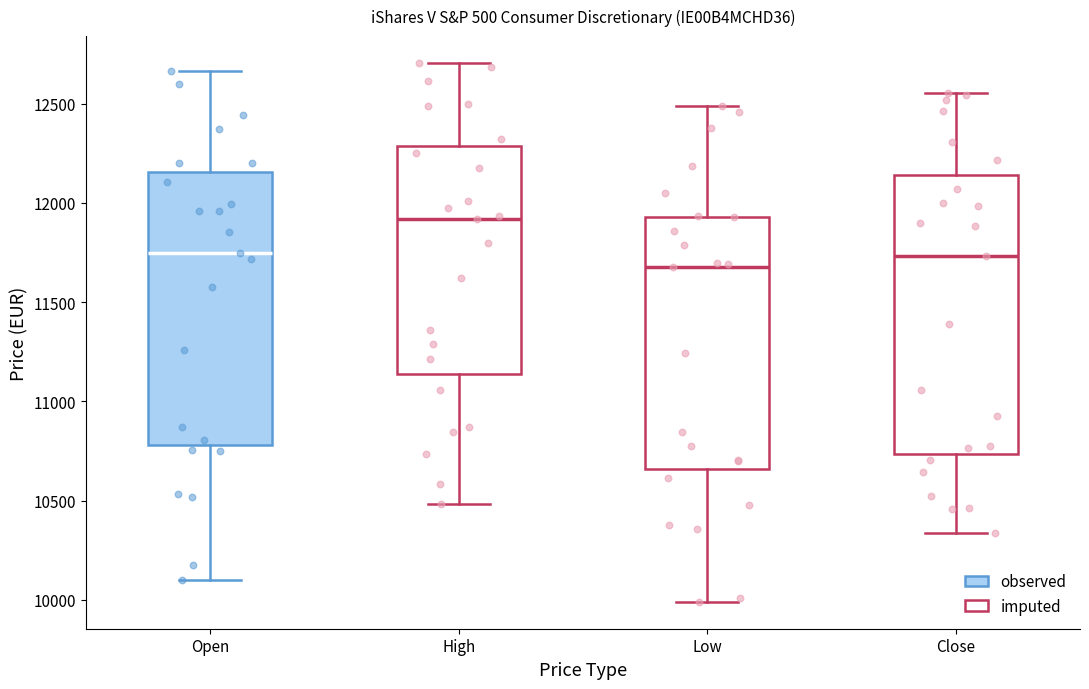

Reading left to right, transcribe this box plot: for each box, give where its median line is, the range the box spans, and where its two whiskers end, as read against the y-axis. The values are not printed on the chart, so give them approximately, as read against the axis.

Open: median 11750, box 10800 to 12150, whiskers 10100 to 12650
High: median 11900, box 11150 to 12300, whiskers 10500 to 12700
Low: median 11700, box 10650 to 11950, whiskers 10000 to 12500
Close: median 11750, box 10750 to 12150, whiskers 10350 to 12550